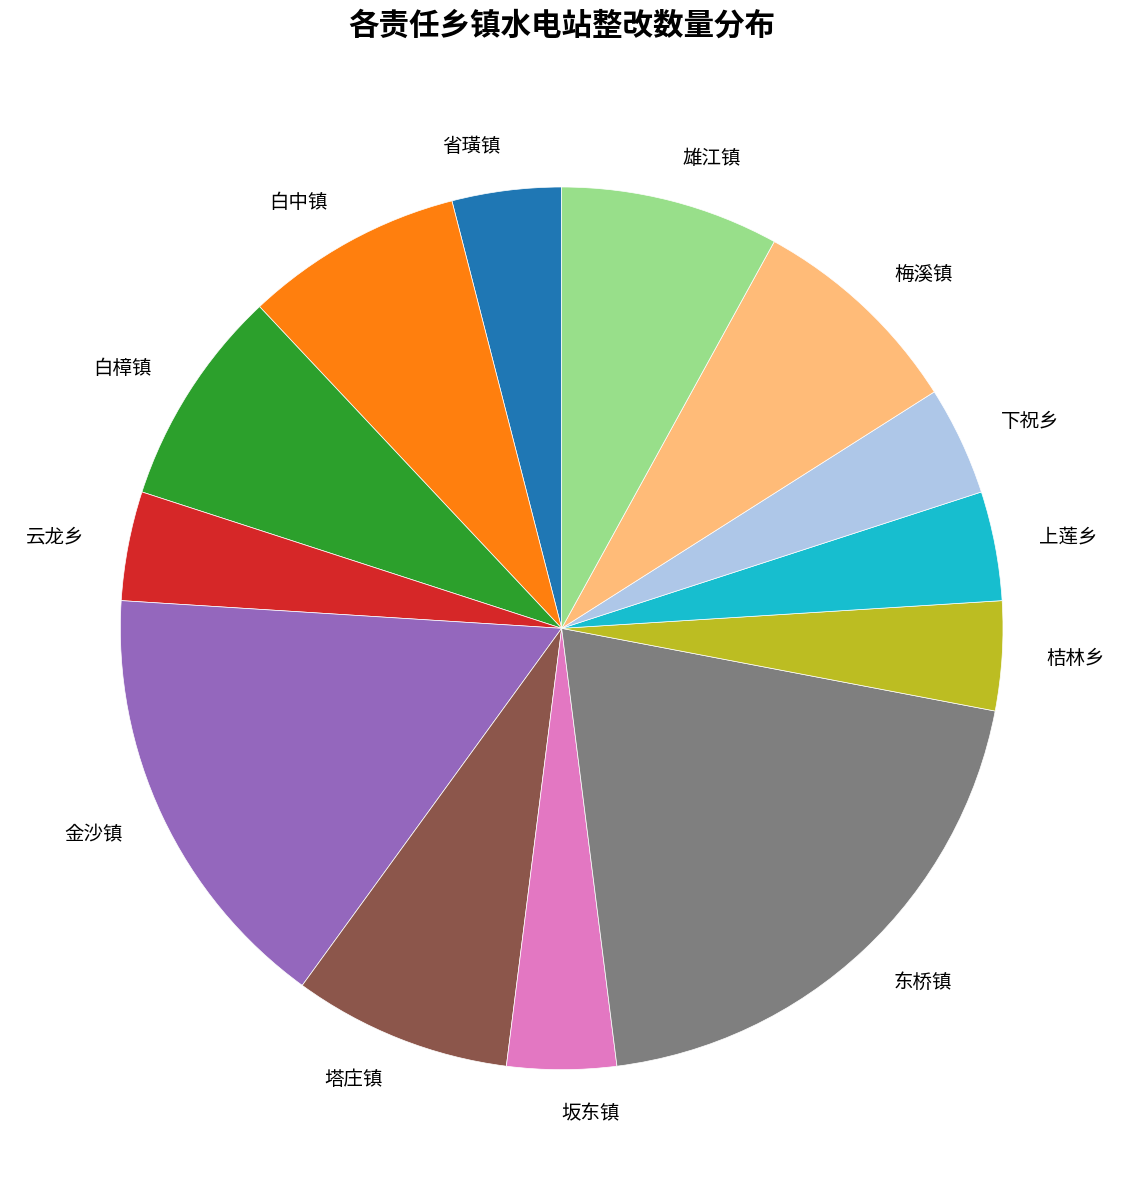

How many segments does this pie chart have?

13